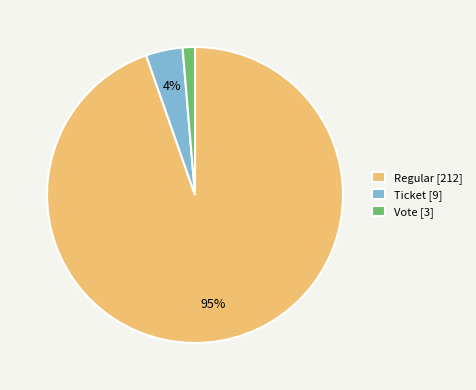

Which category accounts for the majority?

Regular